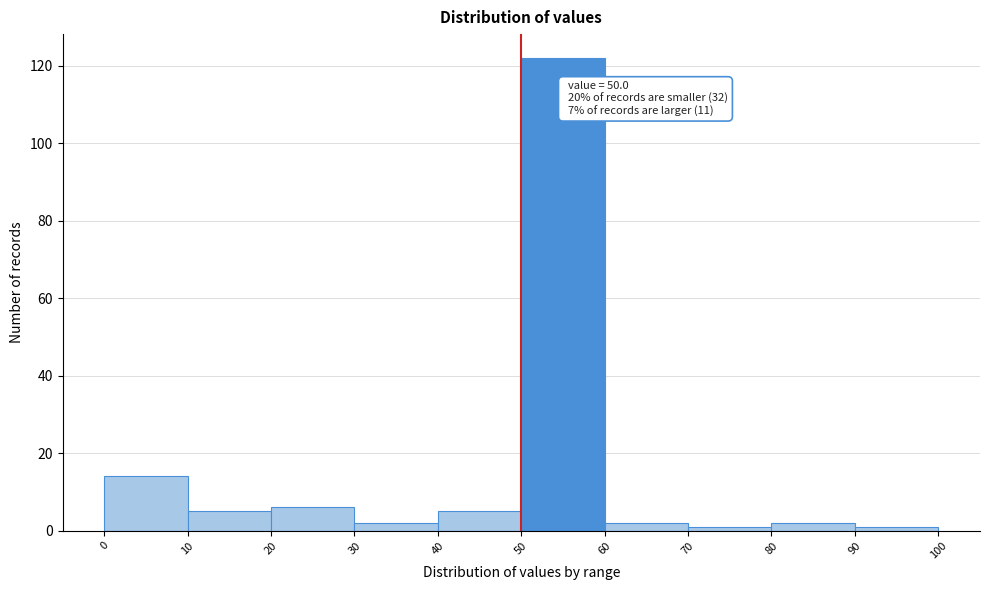

Which range on the x-axis has the tallest bar?

50 to 60